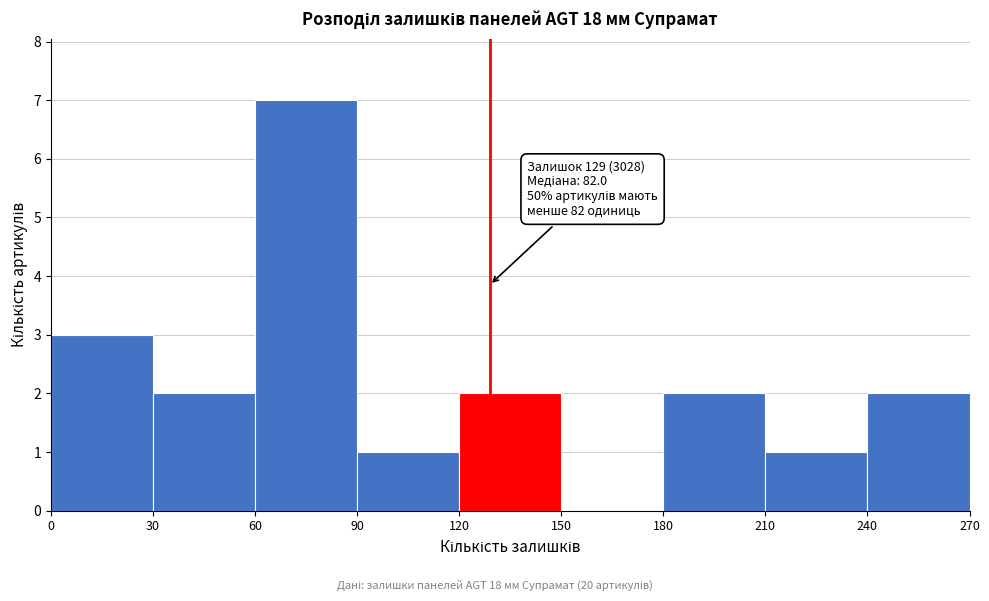

Which range on the x-axis has the tallest bar?

60 to 90